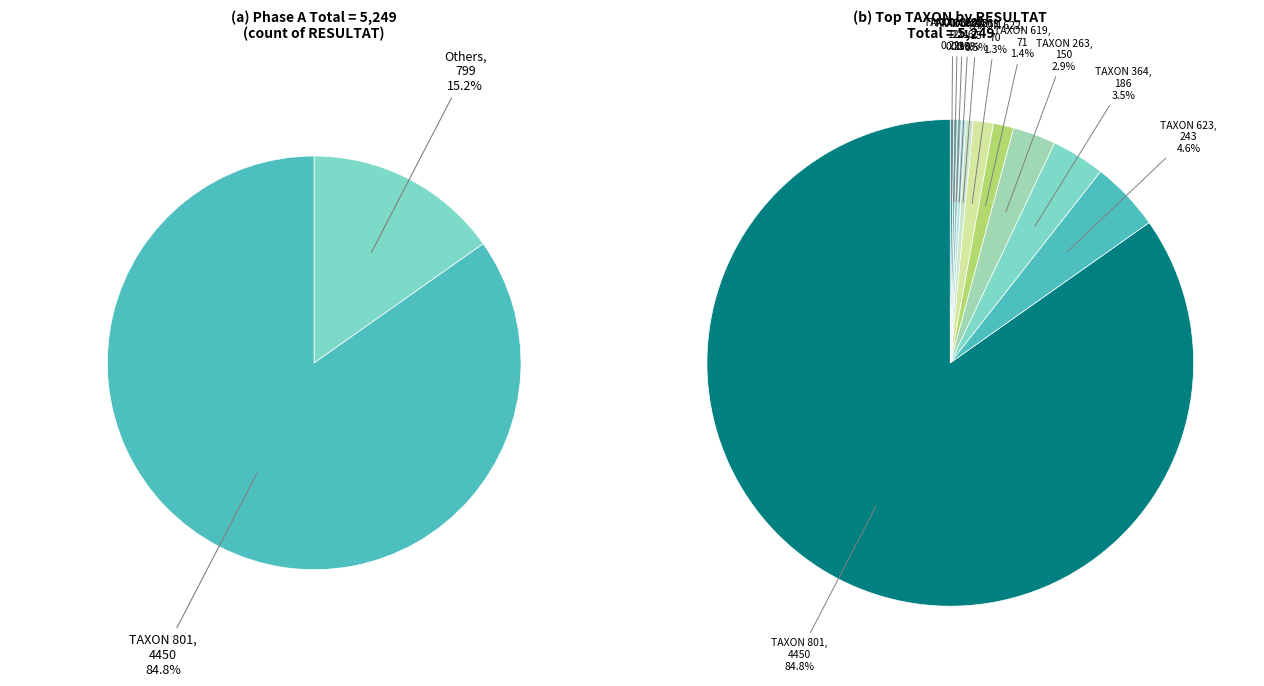

Rank the categories by value from lowest to highest.

239, 650, 312, 451, 69, 622, 619, 263, 364, 623, 801